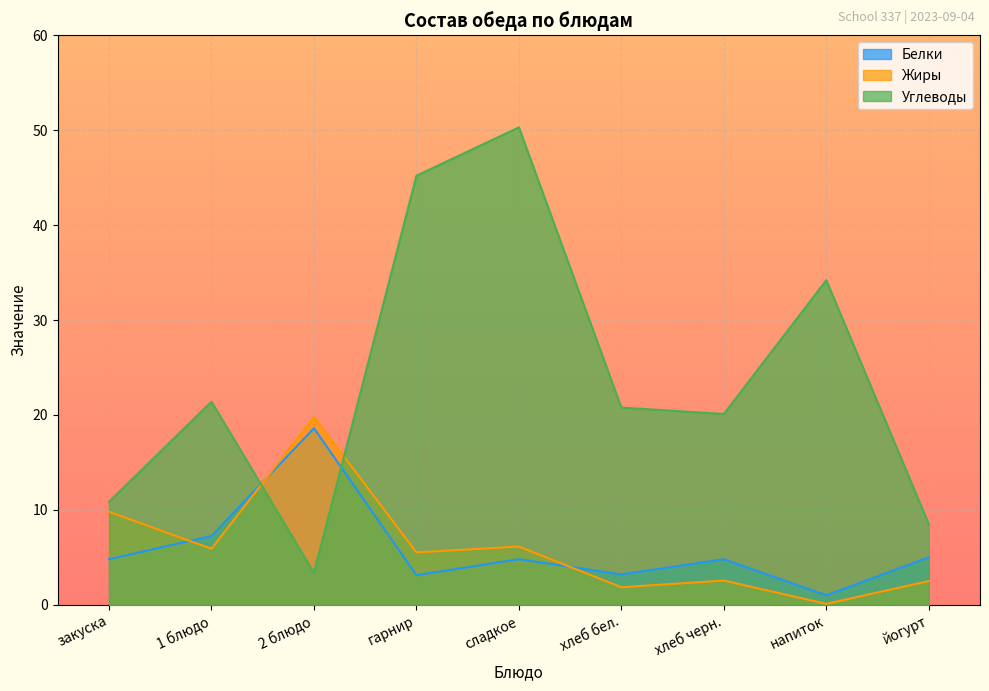

Is the value of Углеводы at 1 блюдо greater than the value of Жиры at йогурт?

Yes